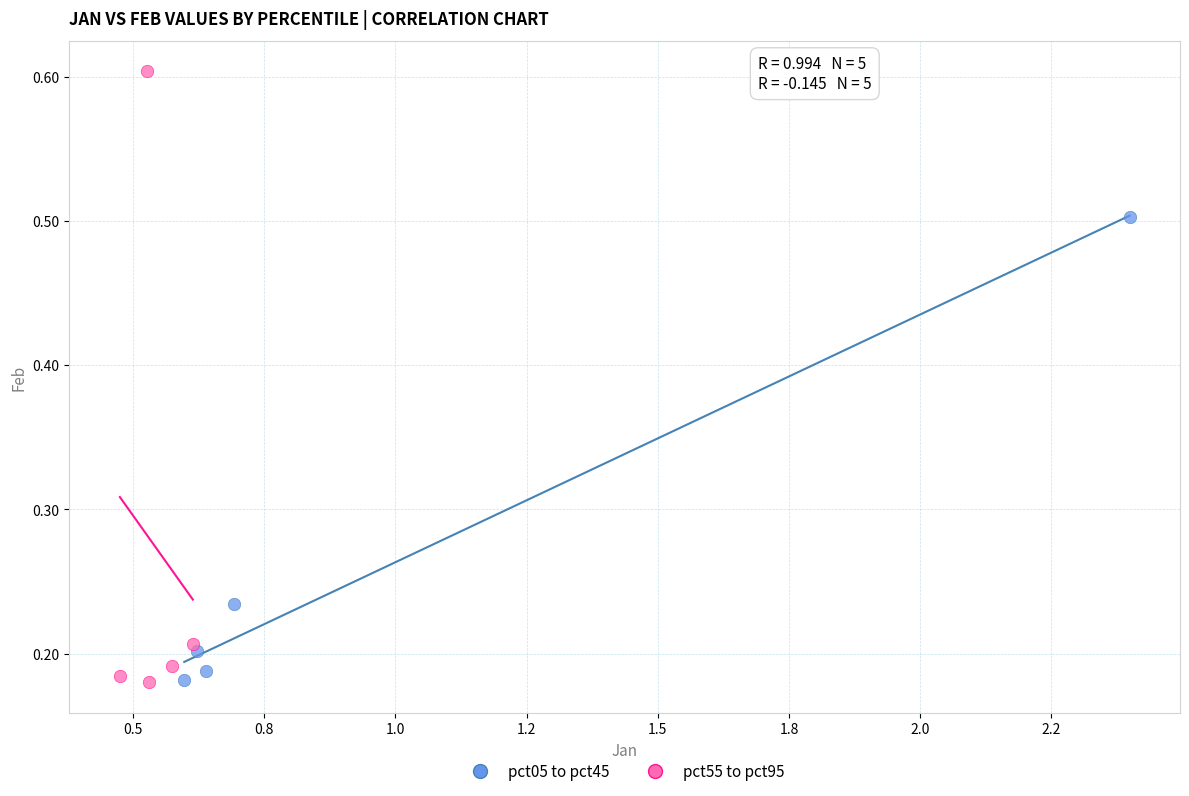

Which series contains the highest Y value?

pct55 to pct95